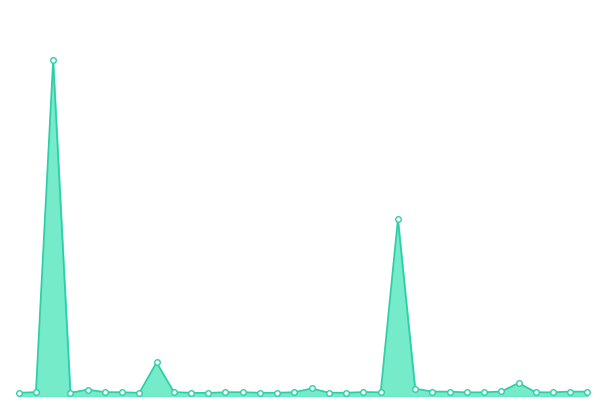

Does the chart display data point markers on the line(s)?

Yes